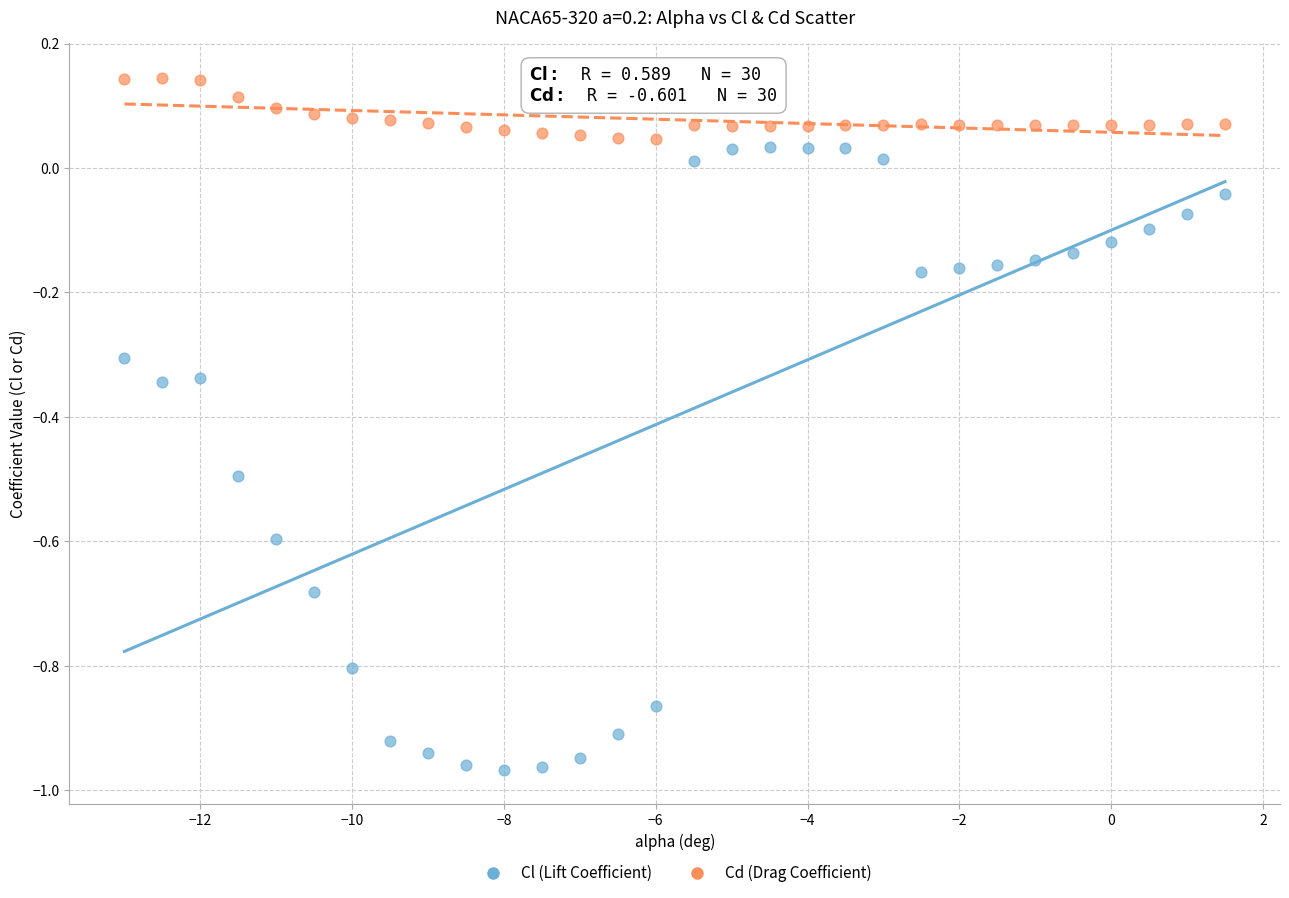

Across all data points, what is the range of X values (max minus min)?

14.5